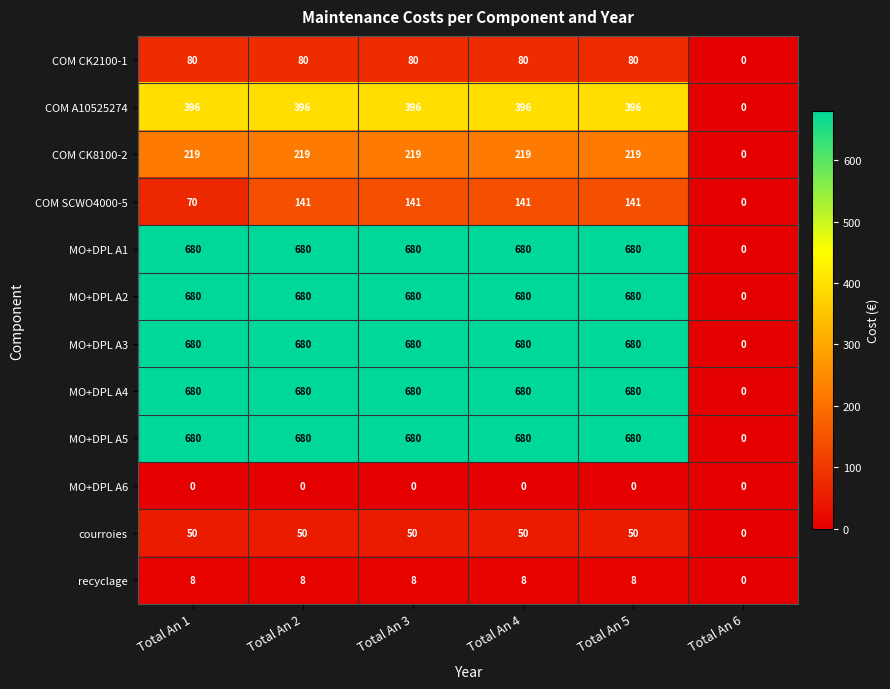

What is the maximum value shown in the chart?

680